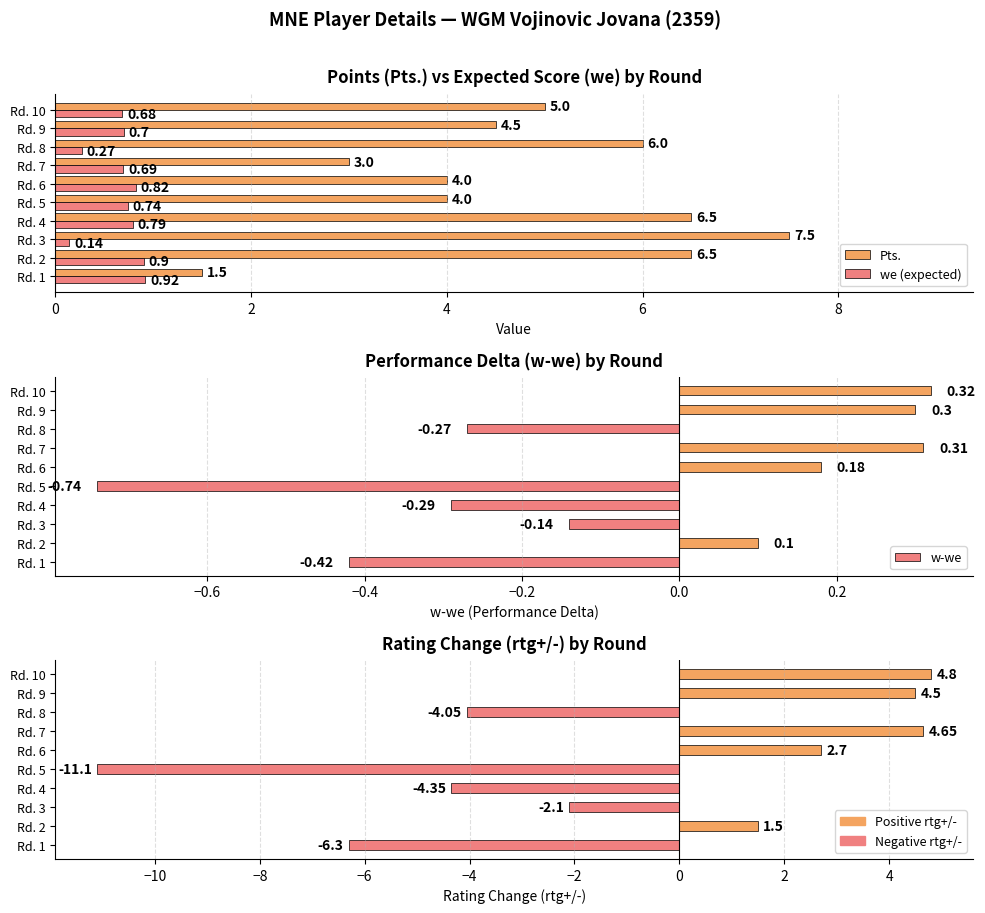

How many data points in rtg+/- are less than 1?

5